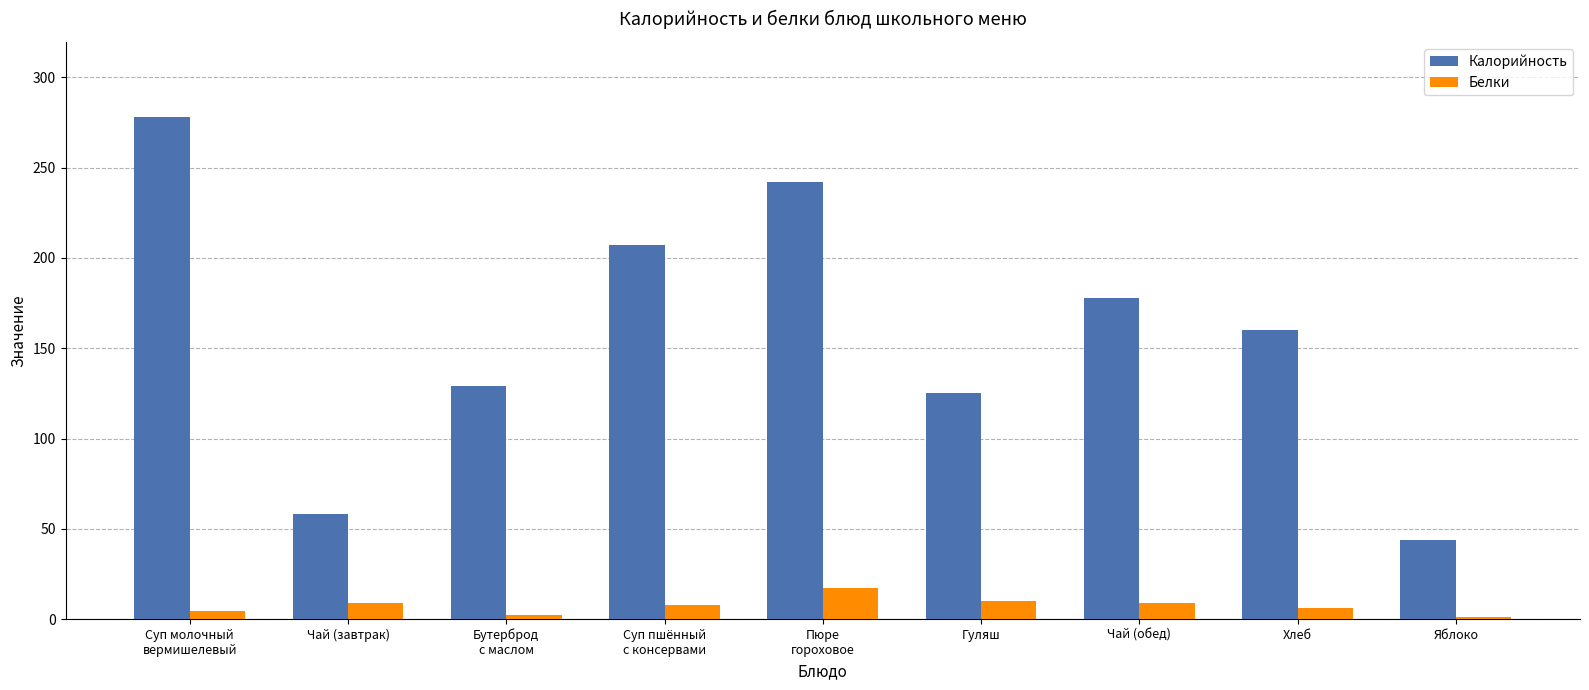

The Калорийность series shows 197.4 at Бутерброд
с маслом. True or false?

False